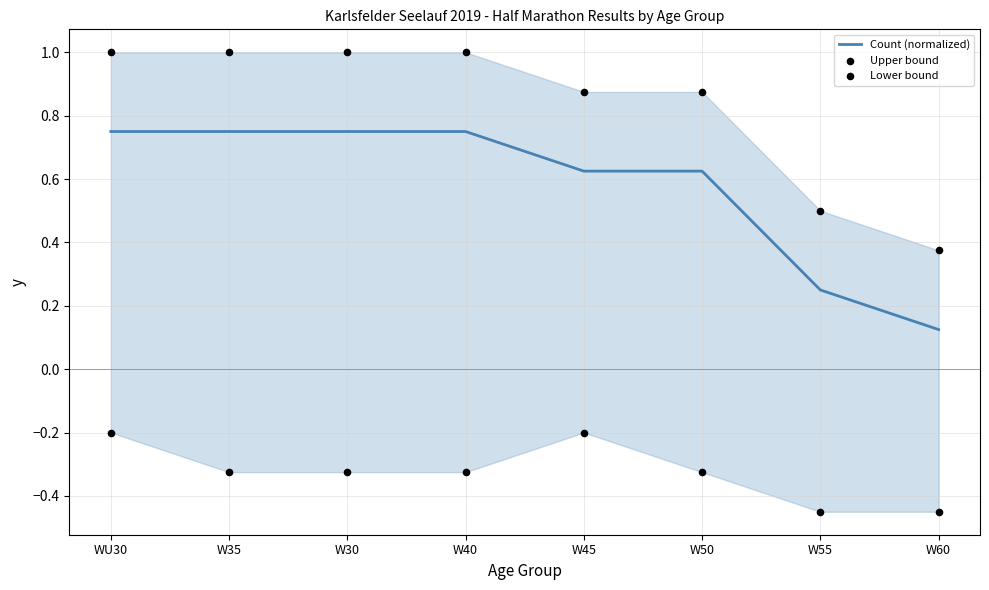

What are all the series names shown in the legend?

Count (normalized), Upper bound, Lower bound